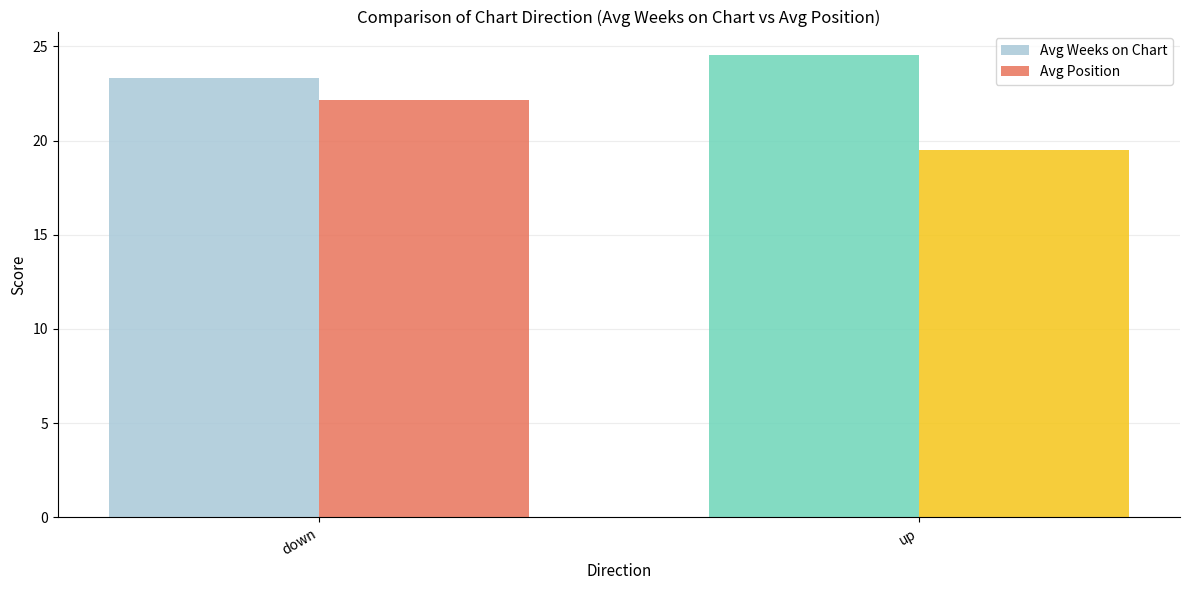

Reading left to right, transcribe all the data shown in this chart.

Avg Weeks on Chart: 23.3	24.6
Avg Position: 22.1	19.5